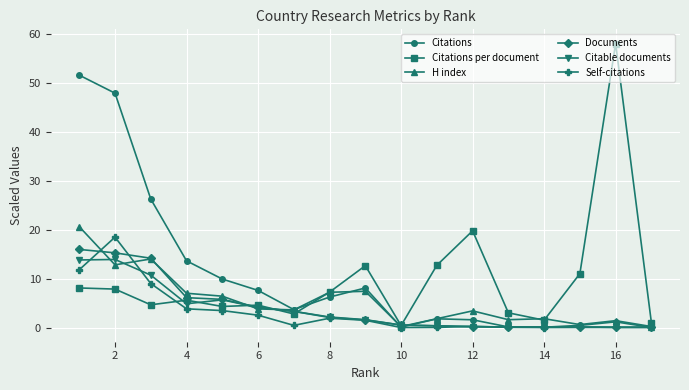

What is the maximum value shown in the chart?

58.0